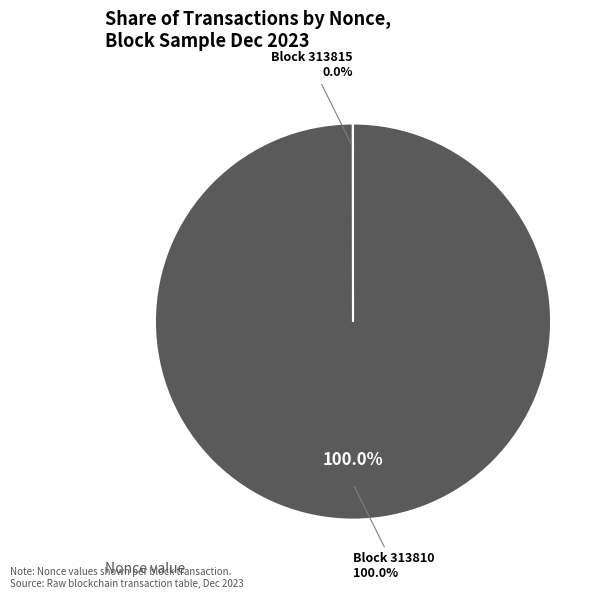

What is the largest slice in the pie chart?

313810